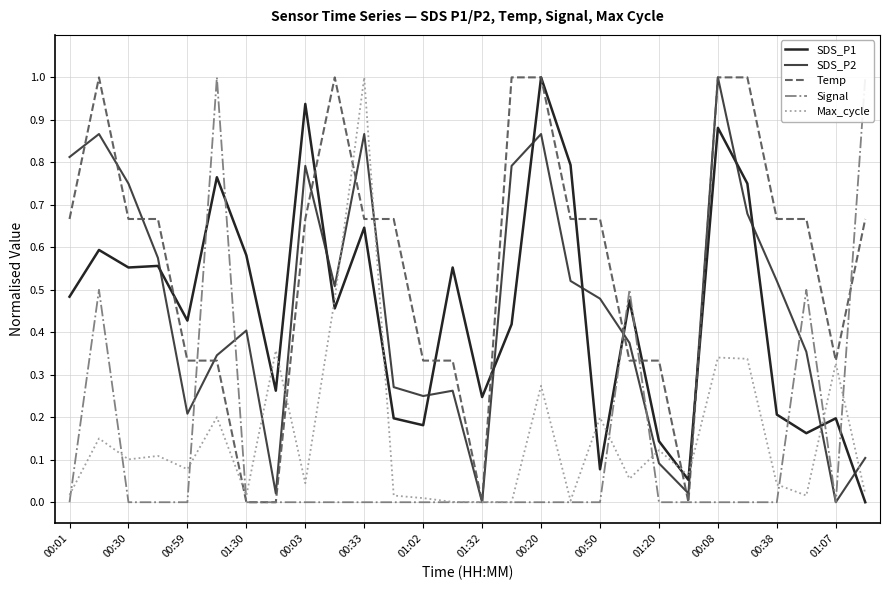

The value of Temp at 00:59 is 0.9. True or false?

False